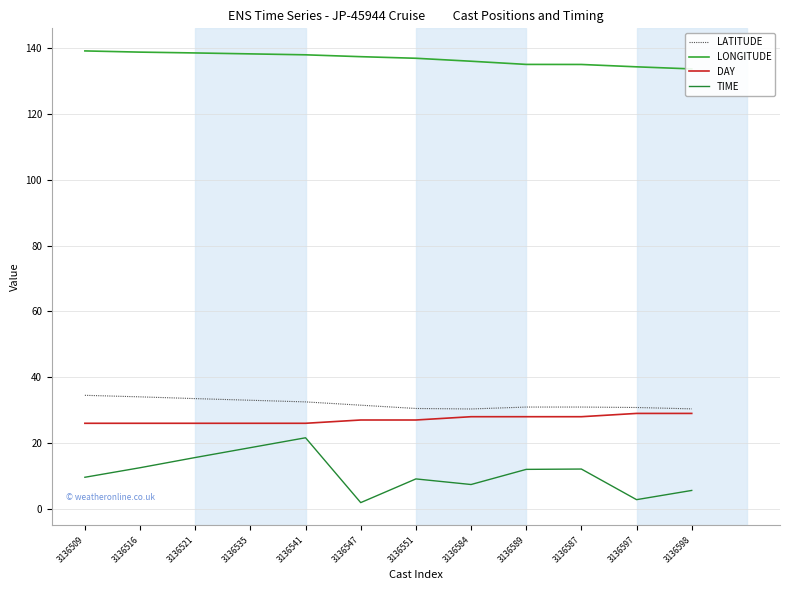

What is the spread (max minus min) of values at 3136587?

122.9